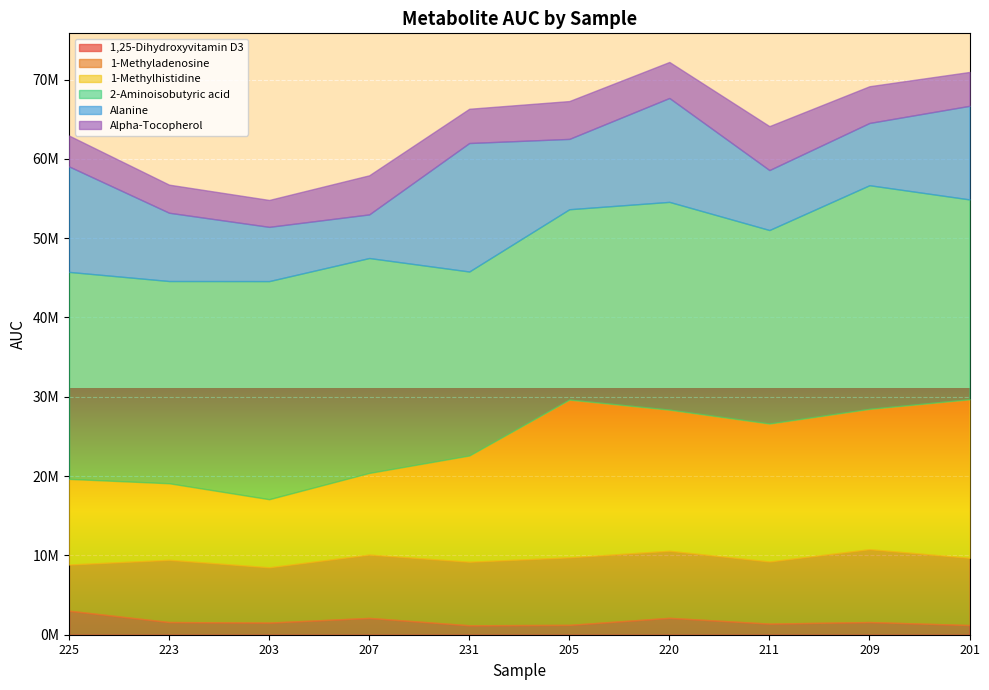

Reading left to right, extract all data points from this chart.

1,25-Dihydroxyvitamin D3: 3030000	1600000	1530000	2120000	1190000	1240000	2130000	1400000	1600000	1220000
1-Methyladenosine: 5820000	7840000	6970000	7980000	8010000	8510000	8450000	7830000	9180000	8470000
1-Methylhistidine: 10800000	9660000	8590000	10300000	13400000	19900000	17800000	17400000	17700000	20000000
2-Aminoisobutyric acid: 26100000	25500000	27500000	27100000	23200000	24000000	26200000	24400000	28200000	25200000
Alanine: 13300000	8610000	6840000	5500000	16200000	8870000	13100000	7560000	7850000	11800000
Alpha-Tocopherol: 3890000	3540000	3390000	4930000	4320000	4770000	4540000	5540000	4630000	4270000